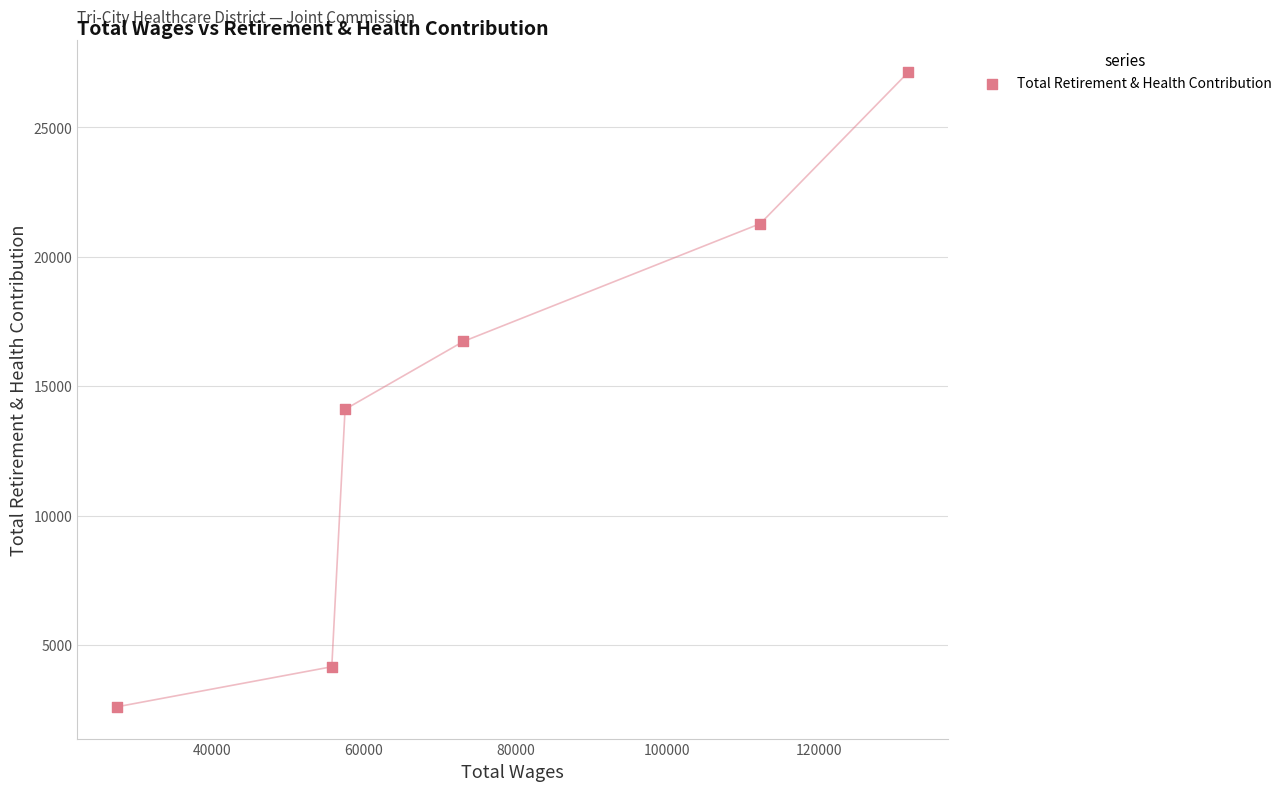

What is the range of X values (max minus min)?

104475